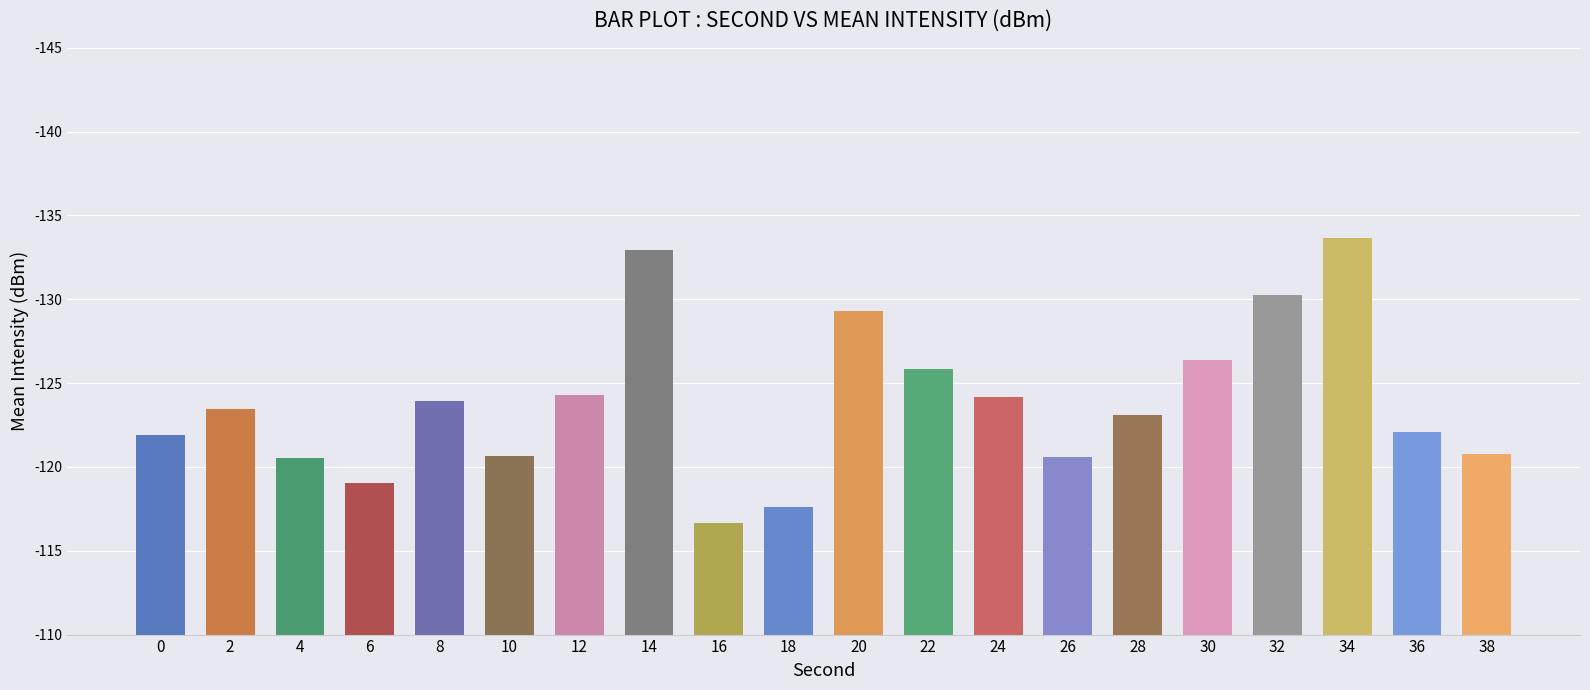

At which label does the data first exceed 13?

2